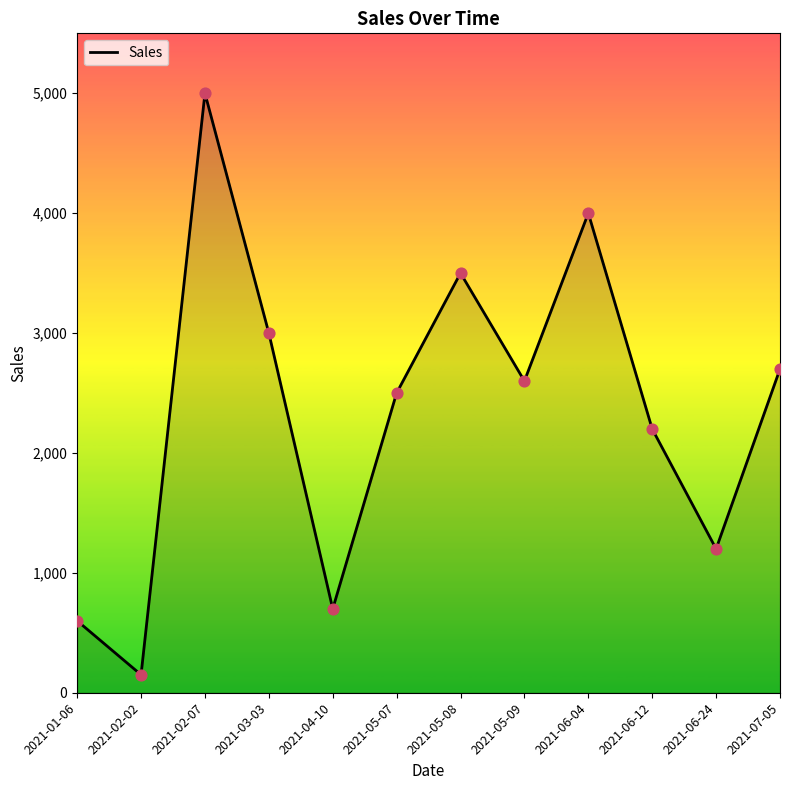

Approximately how many times larger is the value at 2021-01-06 compared to 2021-02-07?

0.1